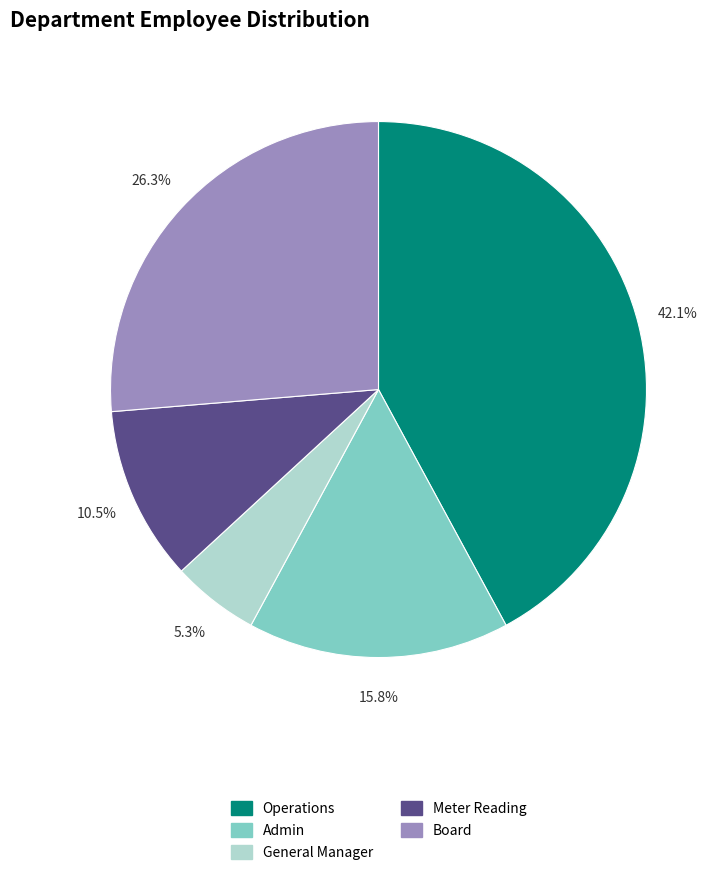

Is there any slice that represents more than half of the pie?

No